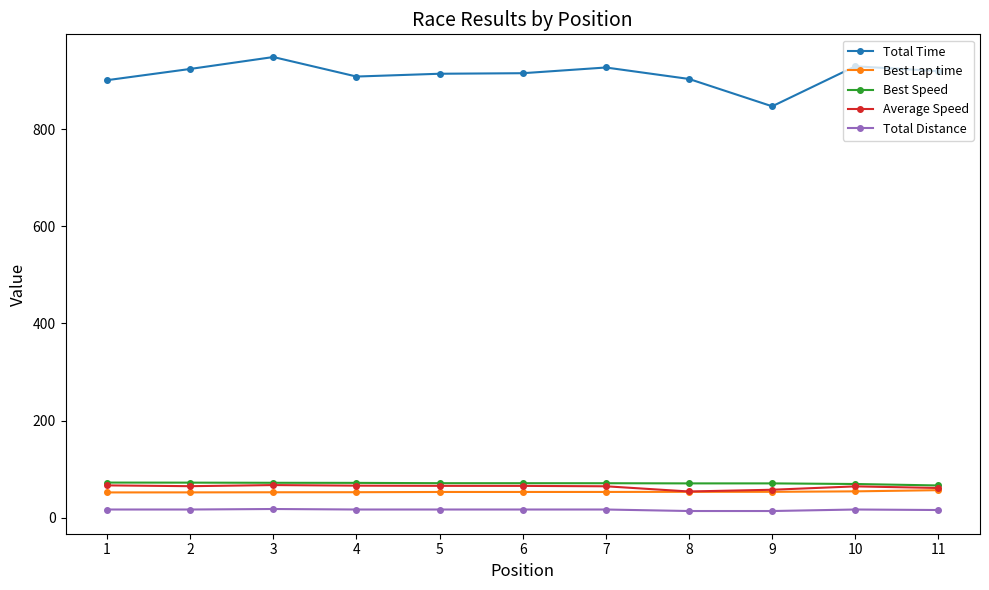

At how many categories does at least one series exceed 45?

11